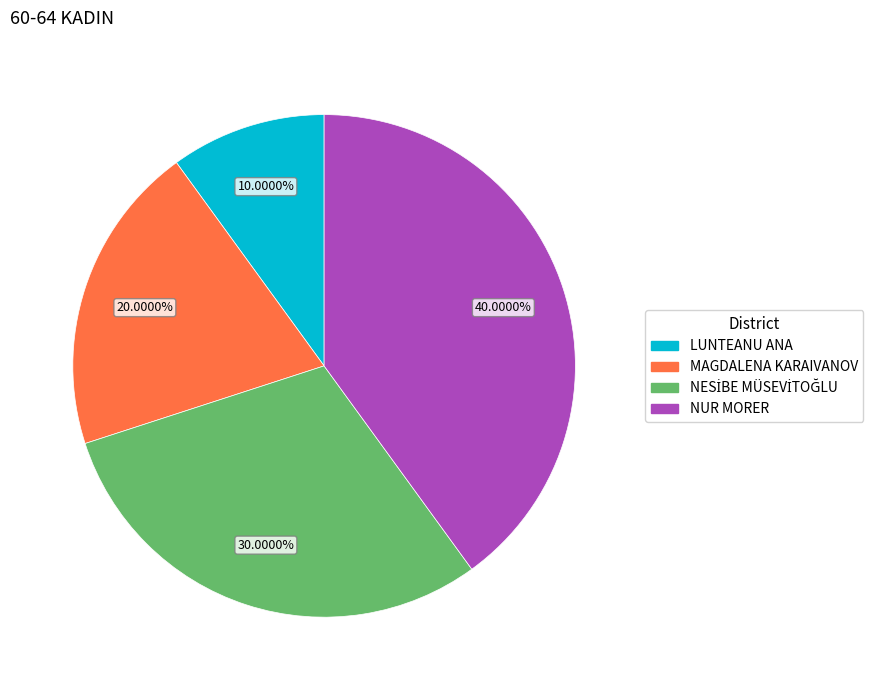

To the nearest percent, what is the difference between the largest and smallest slice percentages?

30%